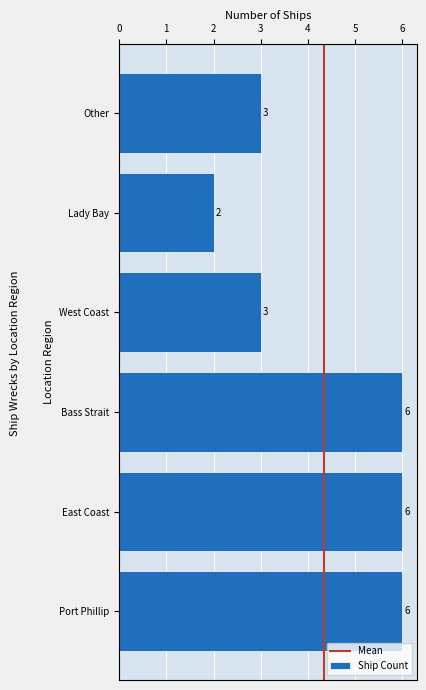

Reading bottom to top, transcribe all the data shown in this chart.

6	6	6	3	2	3